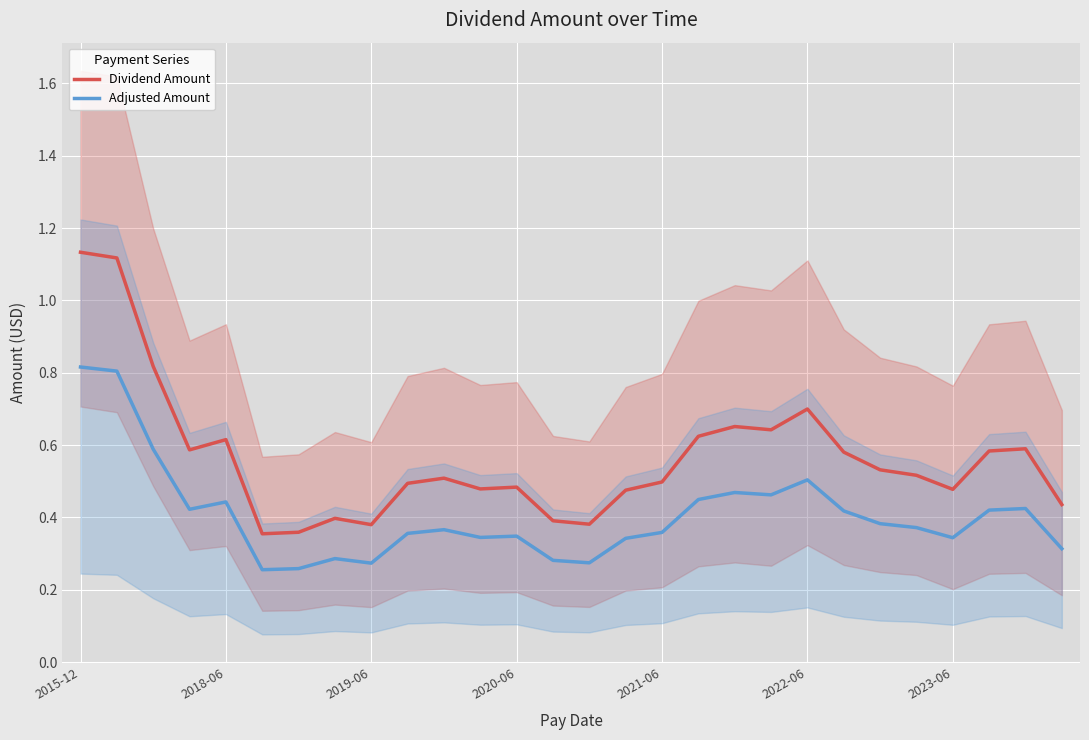

Is it true that Dividend Amount equals 0.5 at 2021-06?

True